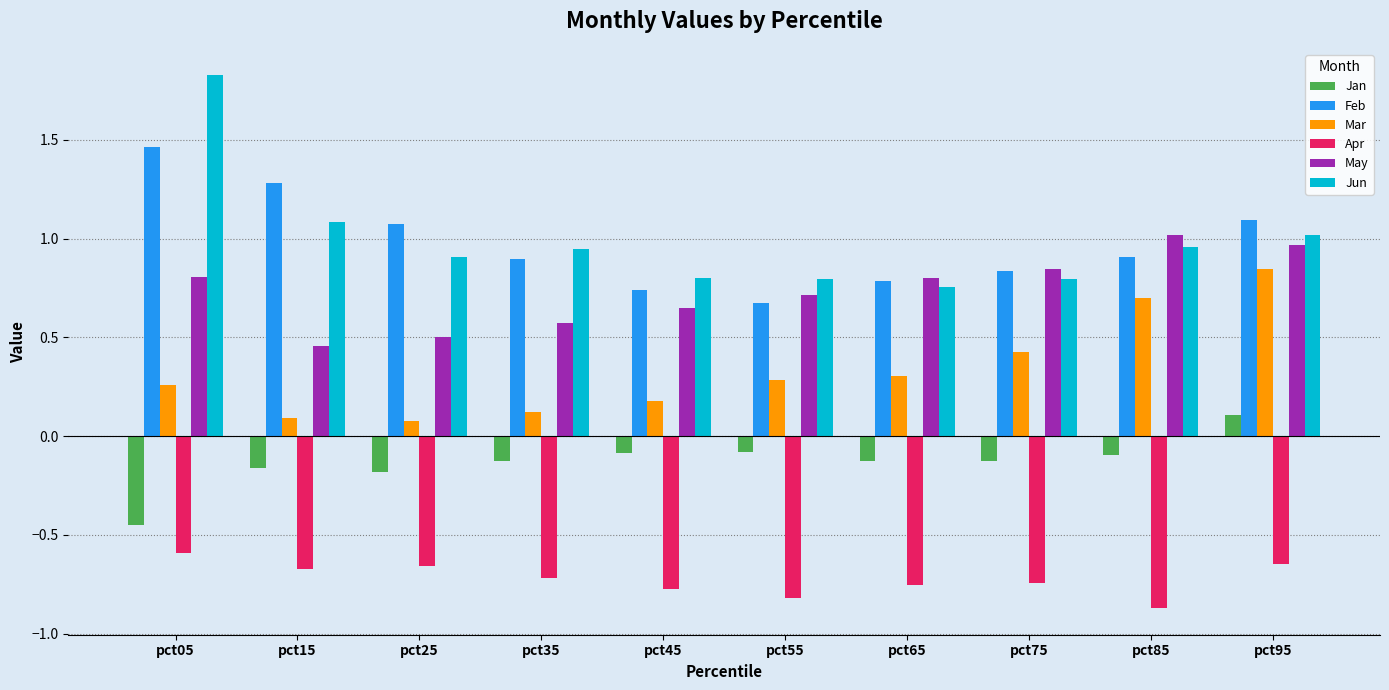

What is the value of the Jan bar at the 10th from the left?

0.1